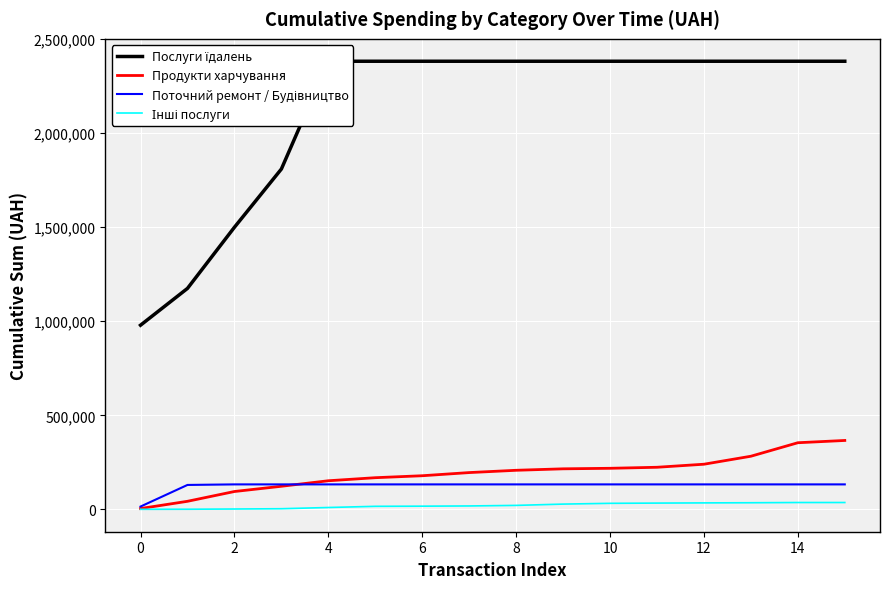

What are all the series names shown in the legend?

Послуги їдалень, Продукти харчування, Поточний ремонт / Будівництво, Інші послуги